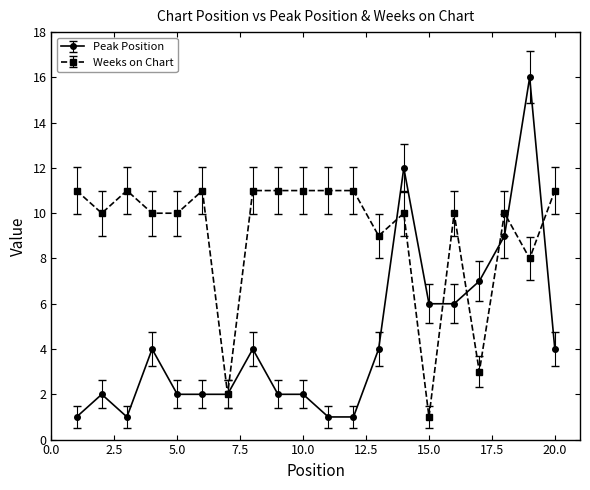

What is the value of the Peak Position point at the 14th from the left?

12